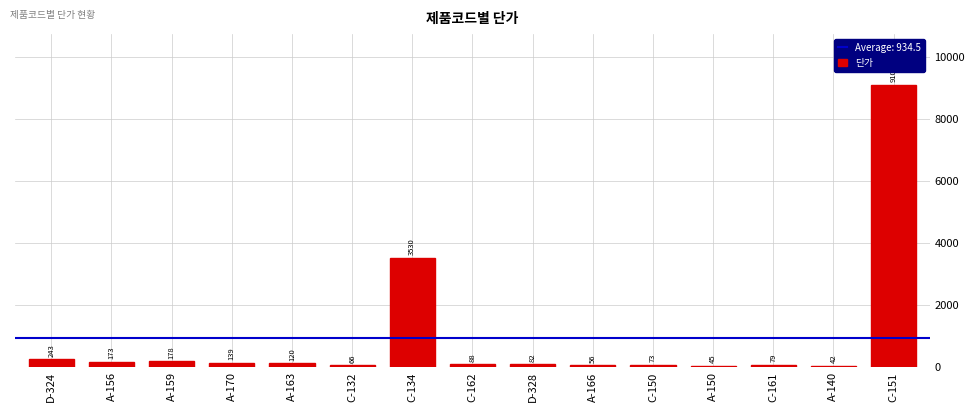

How many distinct data groups are displayed?

1